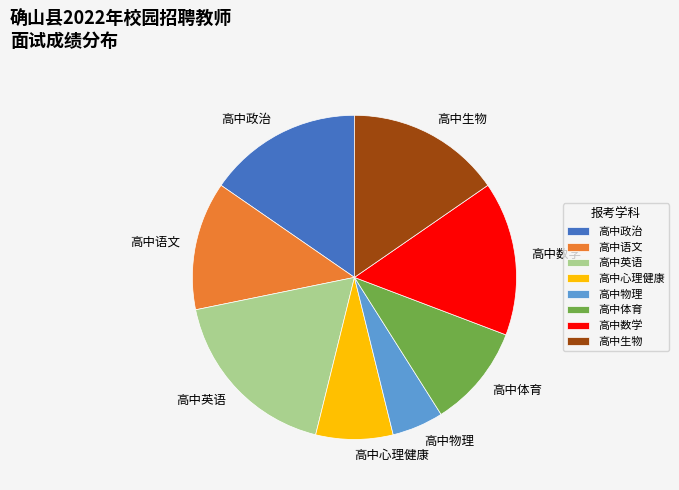

The 高中体育 slice represents 17% of the pie. True or false?

False